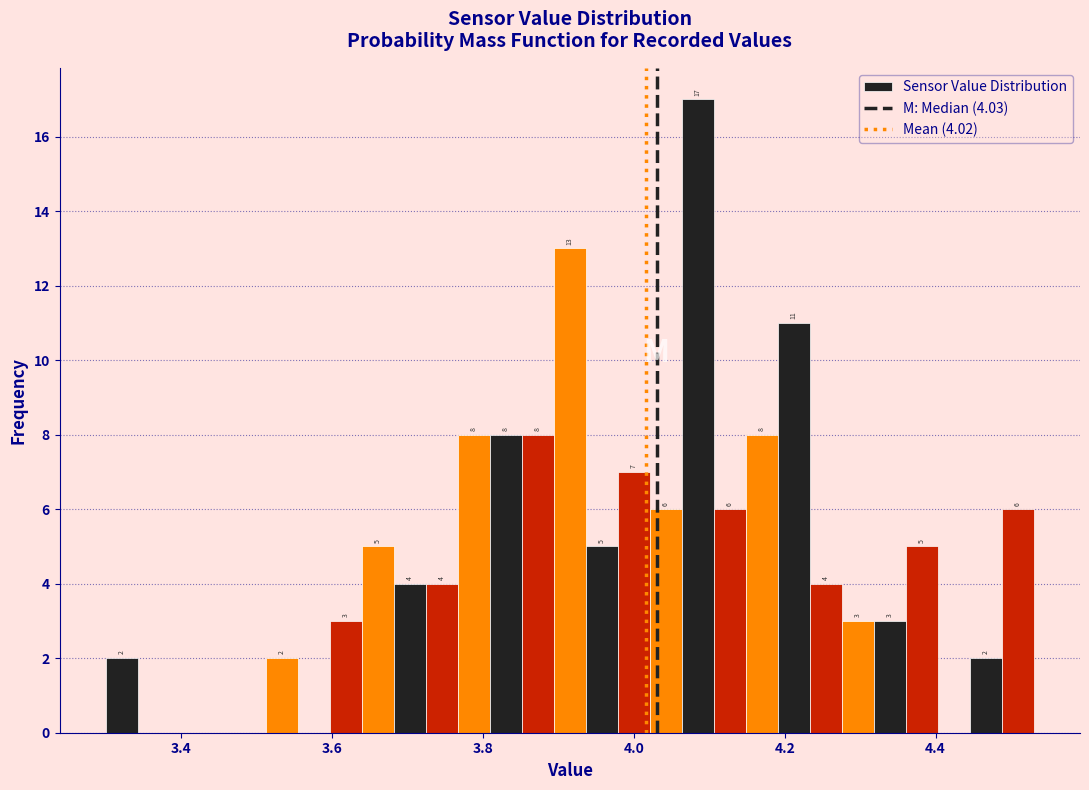

Read against the x-axis, roughly where is the centre of the tallest bar?

4.08